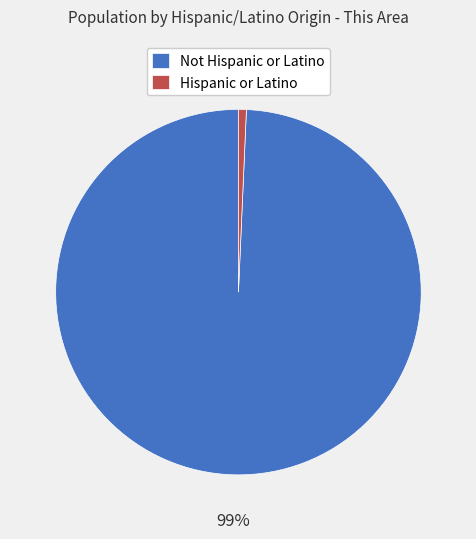

How many slices are in this pie chart?

2